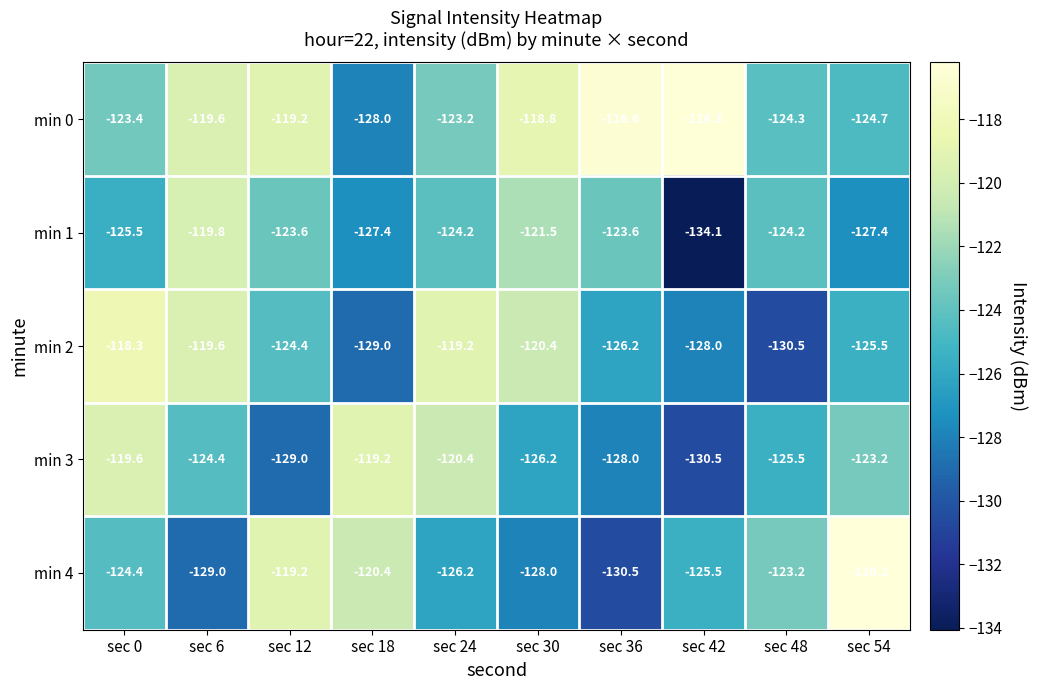

At how many categories does at least one series exceed -118?

3